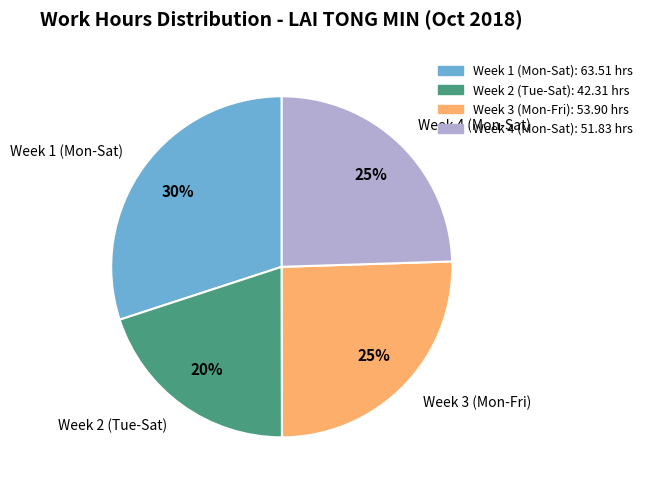

How many segments does this pie chart have?

4